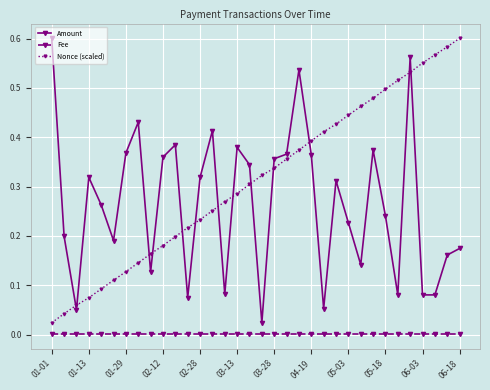

Which series has the largest total across all categories?

Nonce (scaled)